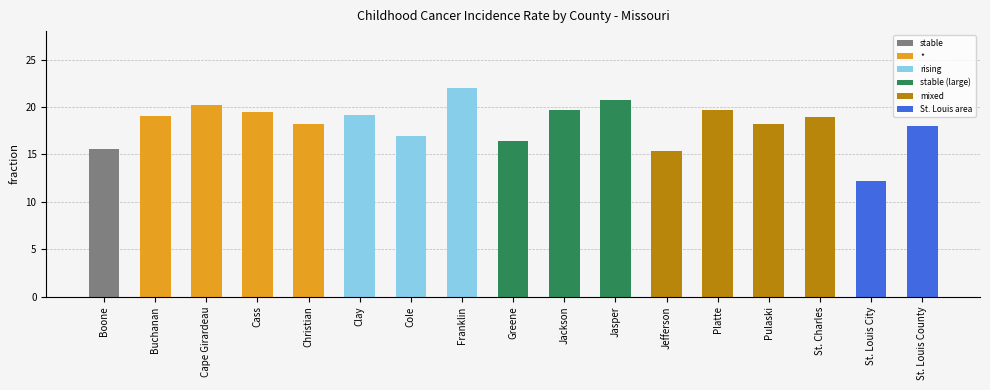

What is the change in value from Franklin to Jefferson?

-6.6